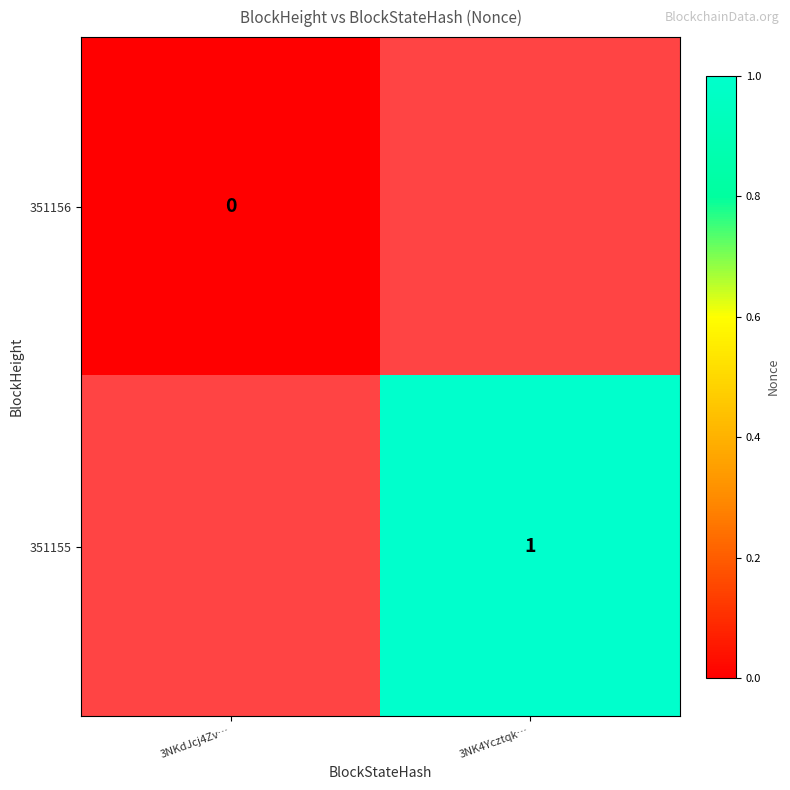

What is the spread (max minus min) of values at 3NKdJcj4Zv…?

1